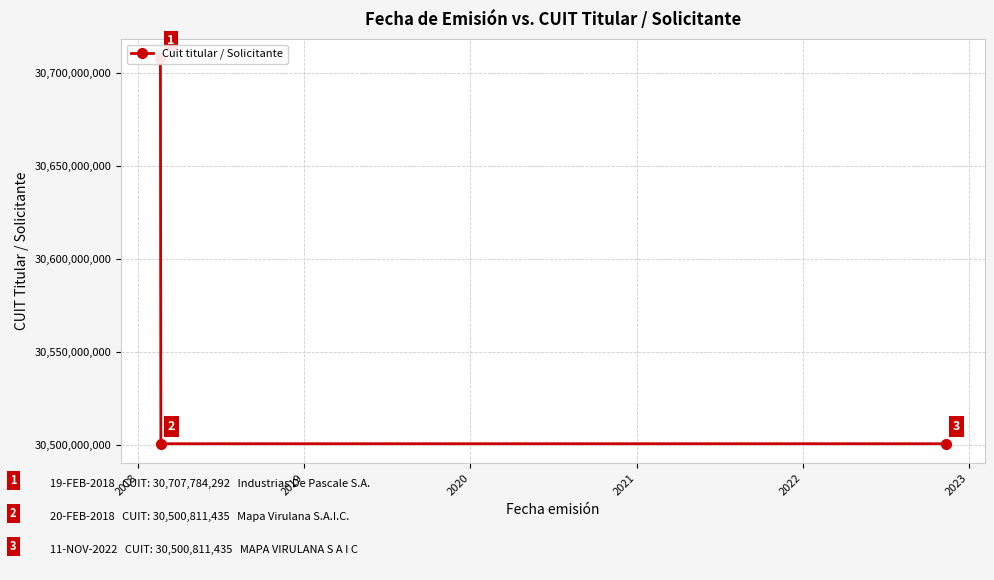

Is it true that the value at 2018 is 15848410818?

False